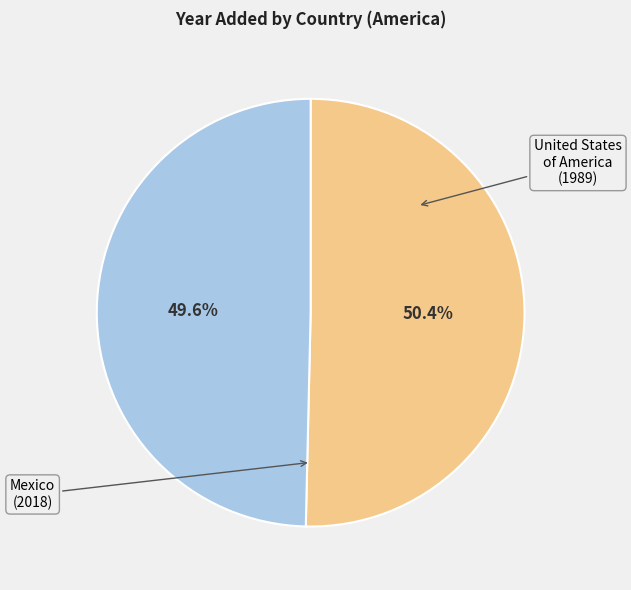

How many segments does this pie chart have?

2